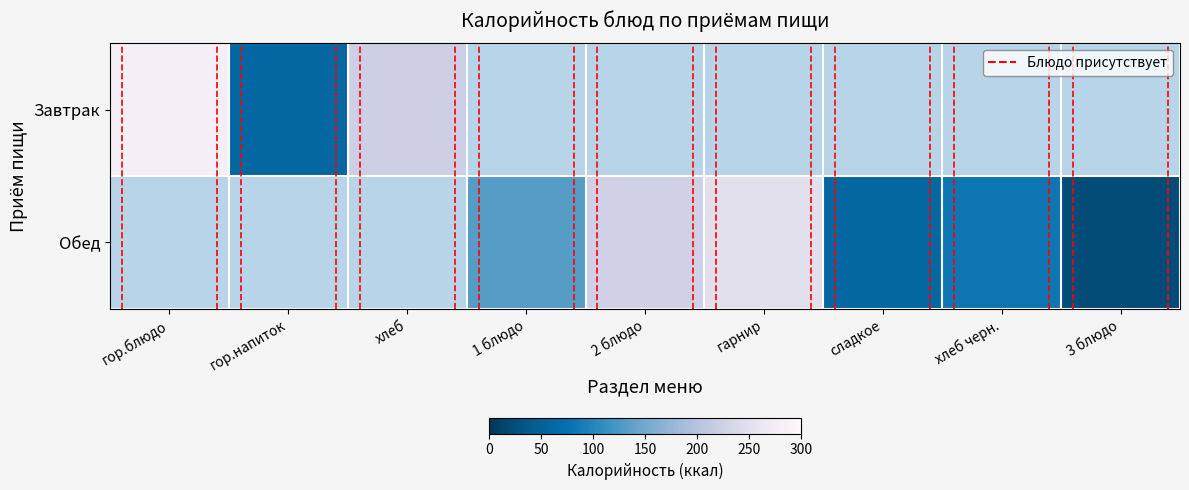

Which category has the lowest value across all series?

3 блюдо